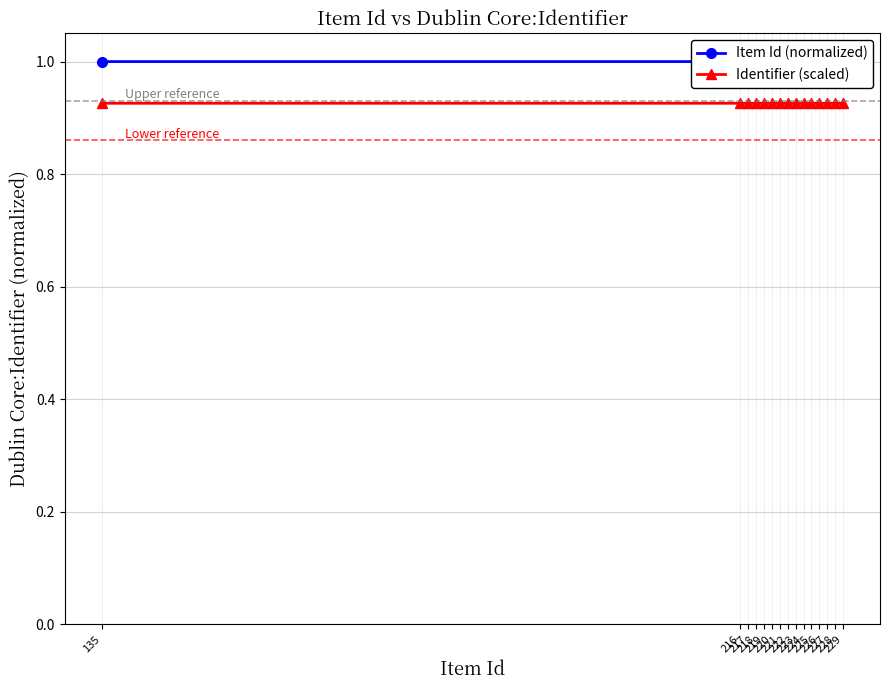

How many data points does each series have?

15